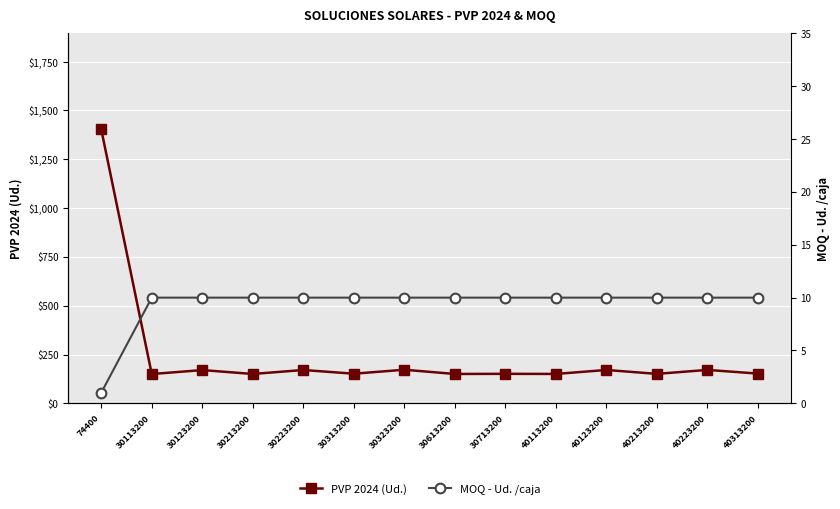

What is the approximate value of PVP 2024 (Ud.) at 30613200?

150.4